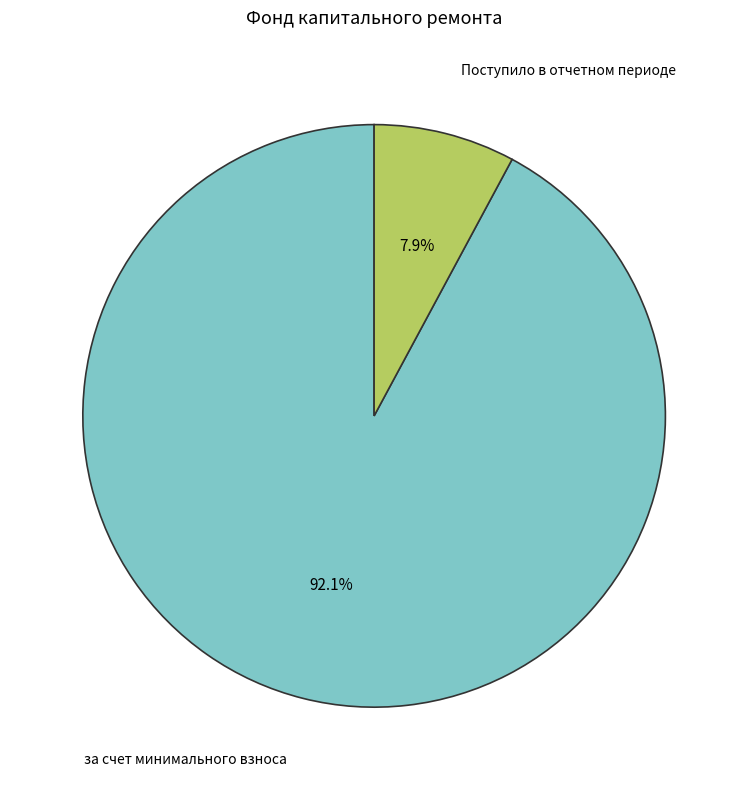

Is there any slice that represents more than half of the pie?

Yes